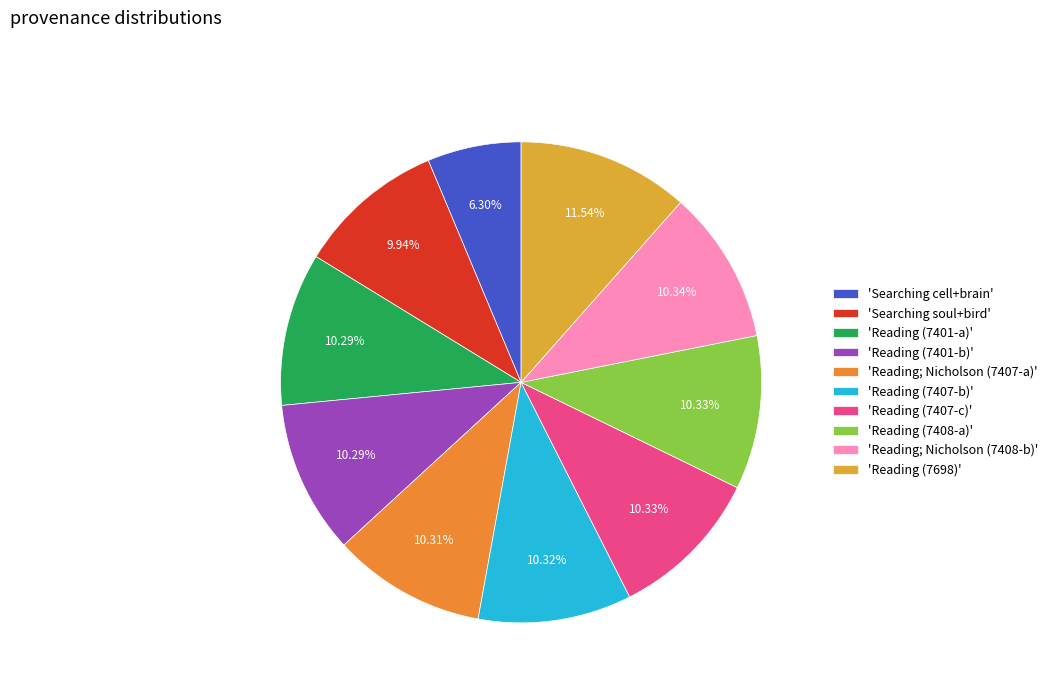

How many slices are in this pie chart?

10